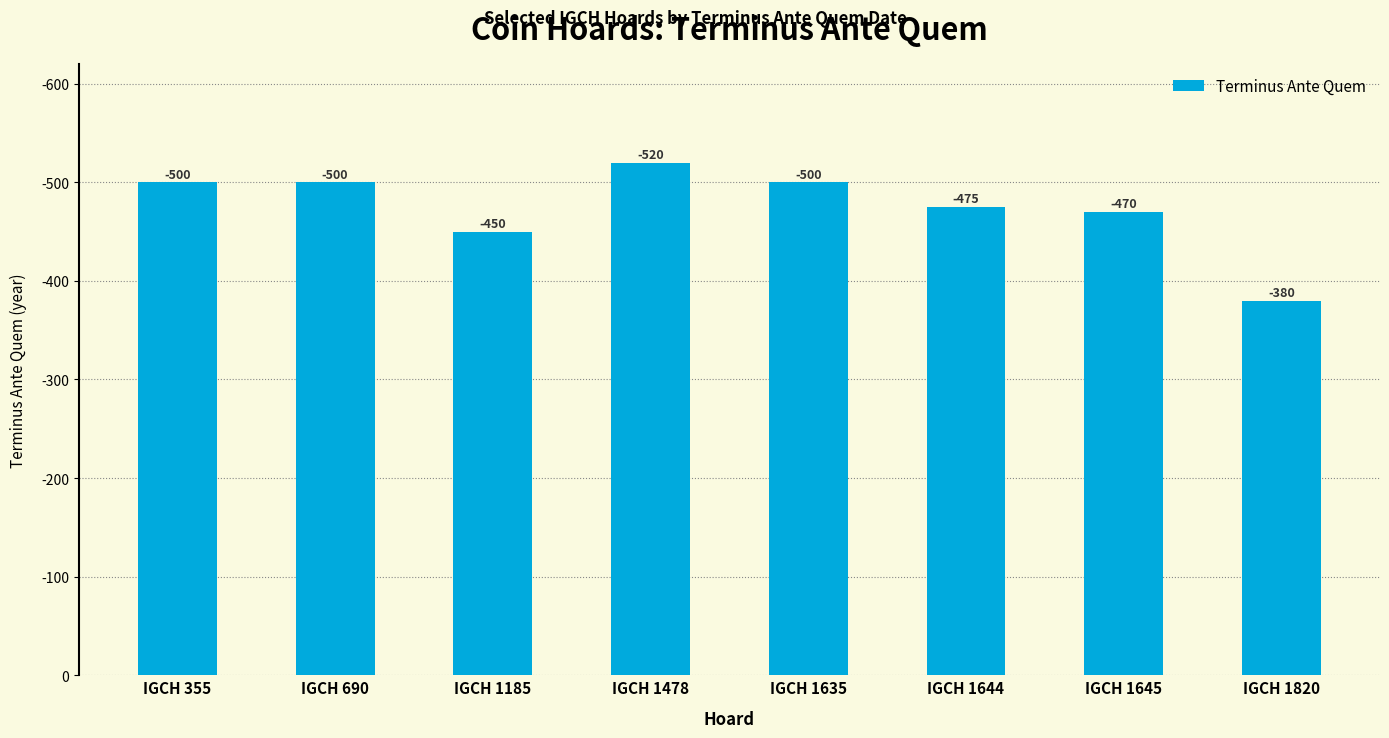

Does the chart contain any negative values?

No